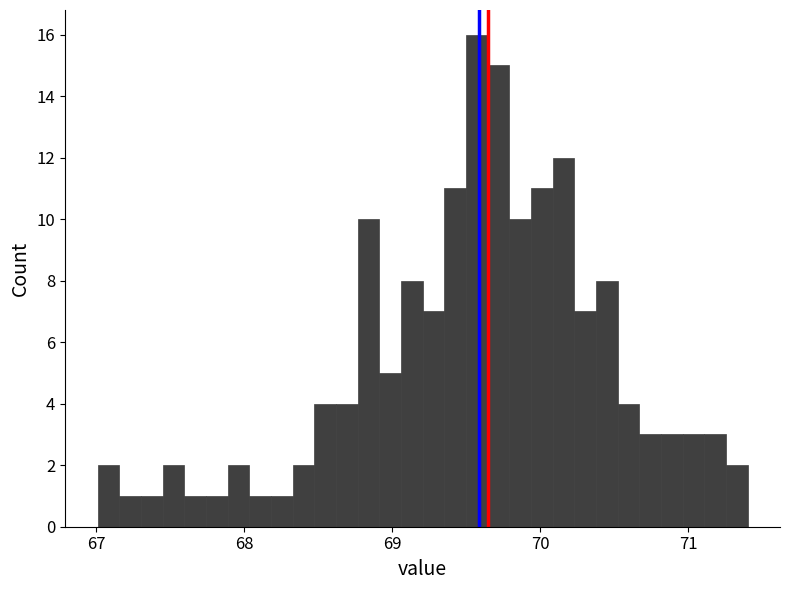

Around what value on the x-axis is the tallest bar? Give the approximate position of its centre, as read against the axis.

69.6